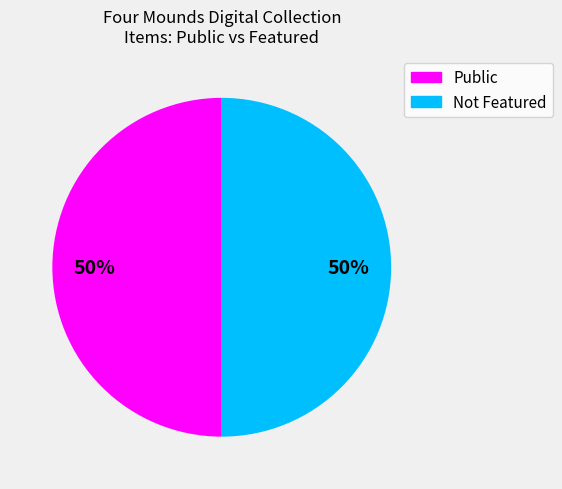

To the nearest percent, what is the average slice percentage?

50%